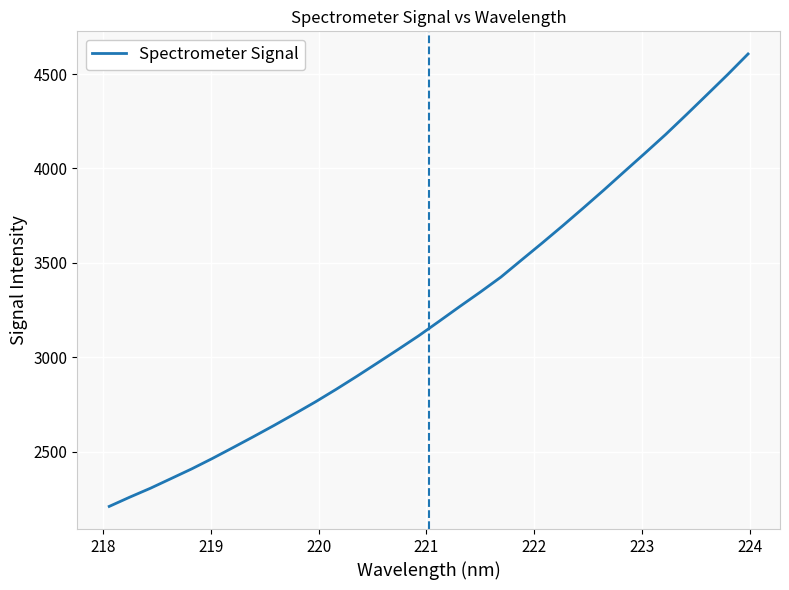

What is the greatest value displayed?

4606.1